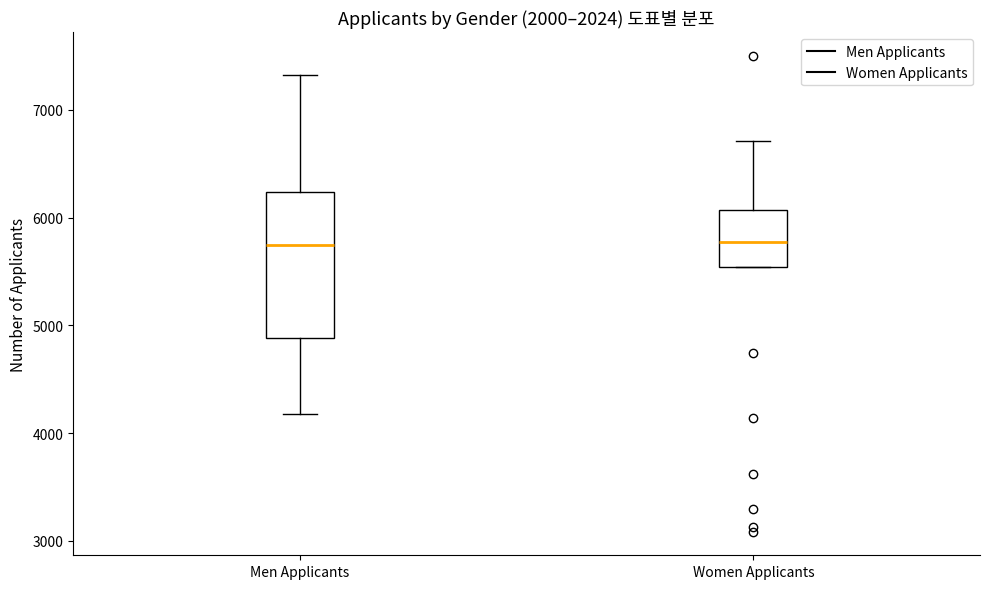

Reading left to right, transcribe this box plot: for each box, give where its median line is, the range the box spans, and where its two whiskers end, as read against the y-axis. The values are not printed on the chart, so give them approximately, as read against the axis.

Men Applicants: median 5700, box 4900 to 6200, whiskers 4200 to 7300
Women Applicants: median 5800, box 5500 to 6100, whiskers 5500 to 6700